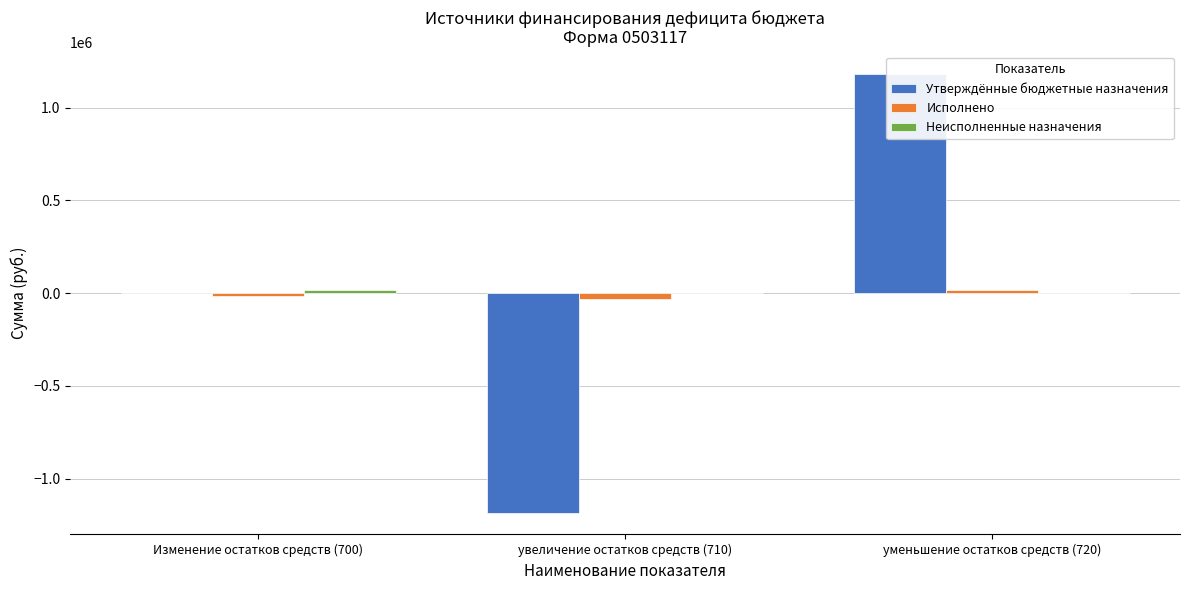

How many bars are there in each group?

3